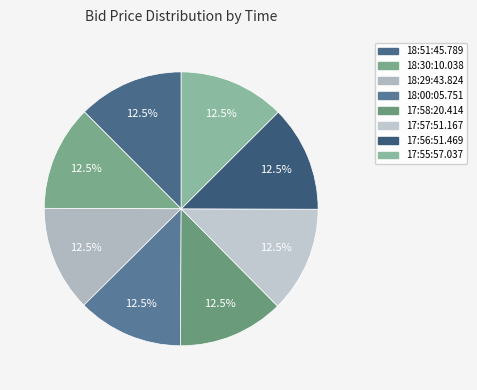

What portion of the pie excludes 18:51:45.789?

87.5%